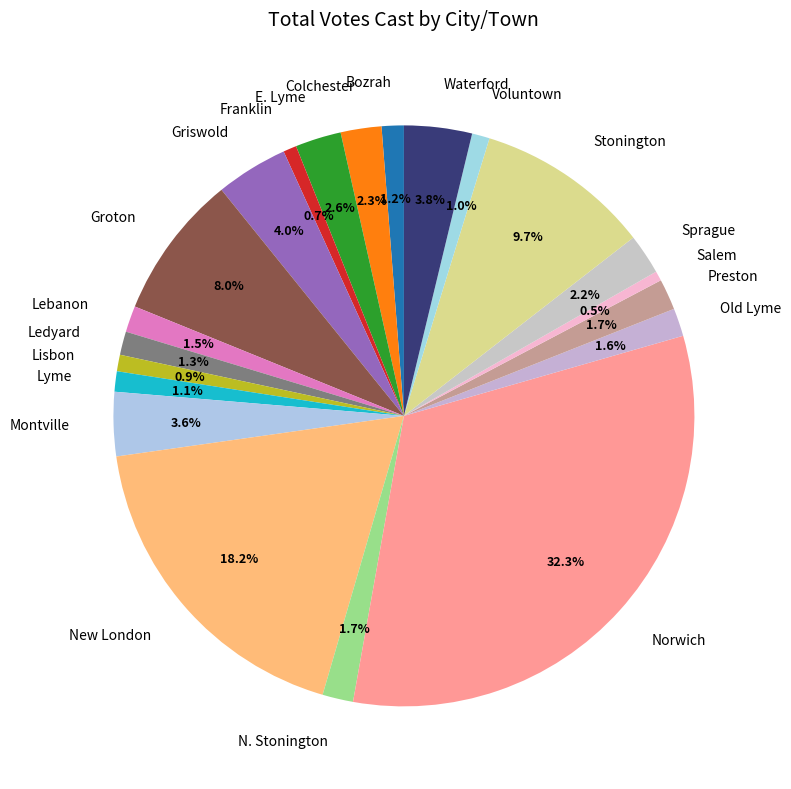

To the nearest percent, what percentage of the pie is E. Lyme?

3%